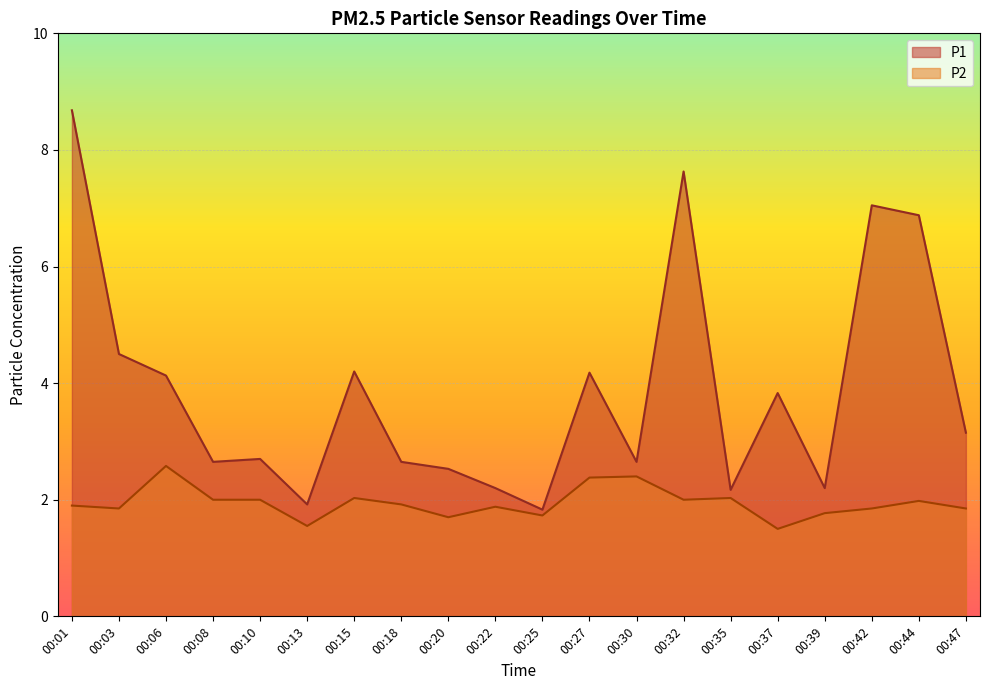

Does the chart display data point markers on the line(s)?

No